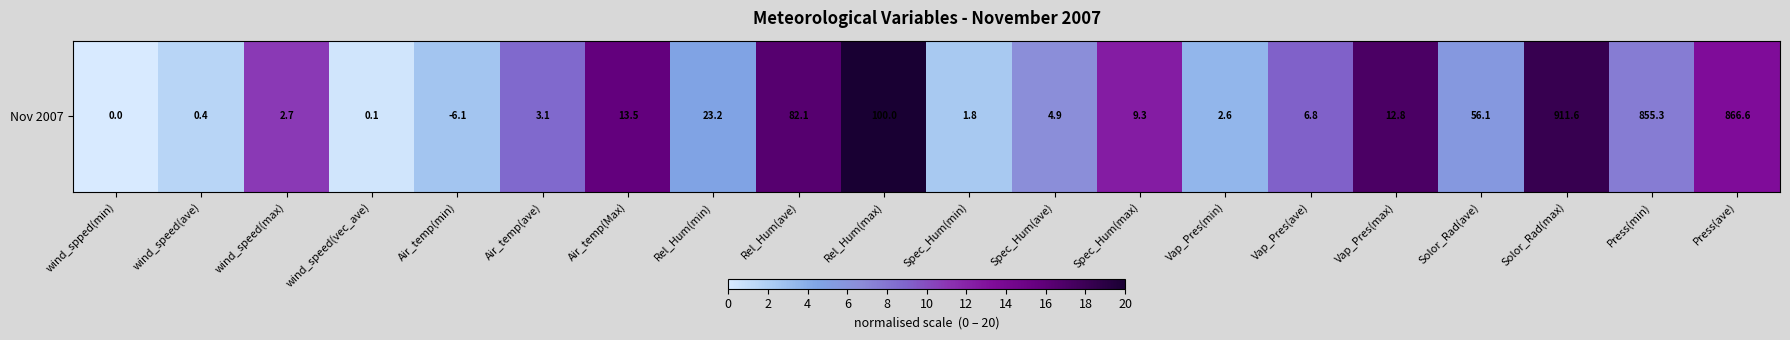

Reading left to right, list all the values displayed in this chart.

wind_spped(min)=0.0	wind_speed(ave)=1.6	wind_speed(max)=10.8	wind_speed(vec_ave)=0.4	Air_temp(min)=2.6	Air_temp(ave)=8.7	Air_temp(Max)=15.7	Rel_Hum(min)=4.6	Rel_Hum(ave)=16.4	Rel_Hum(max)=20.0	Spec_Hum(min)=2.4	Spec_Hum(ave)=6.5	Spec_Hum(max)=12.4	Vap_Pres(min)=3.5	Vap_Pres(ave)=9.1	Vap_Pres(max)=17.1	Solor_Rad(ave)=5.6	Solor_Rad(max)=18.2	Press(min)=7.6	Press(ave)=13.3